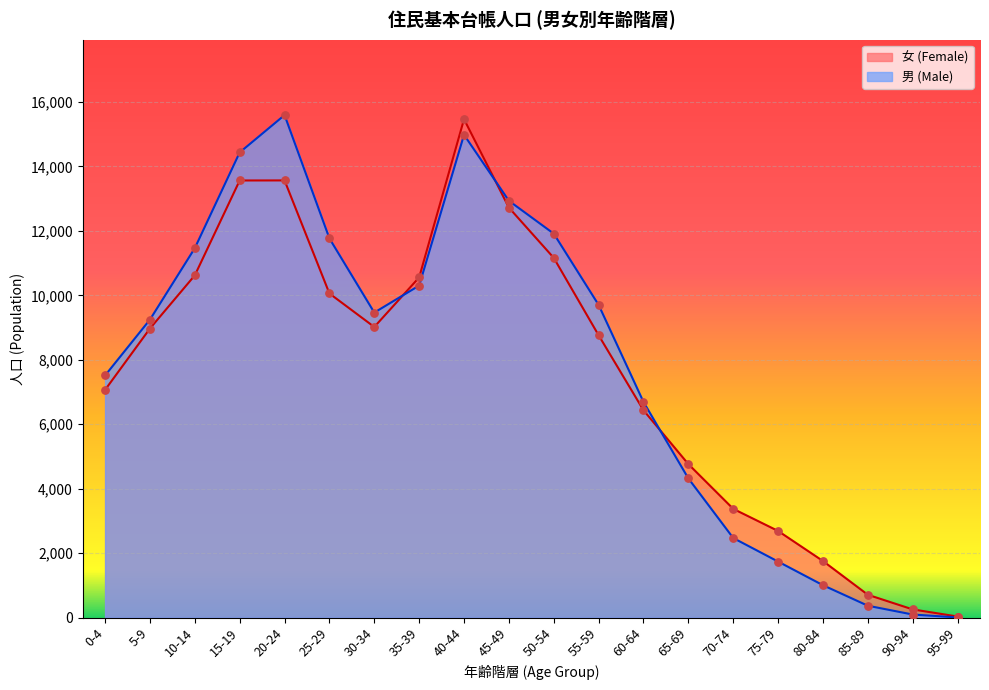

Which series has the largest total across all categories?

男 (Male)